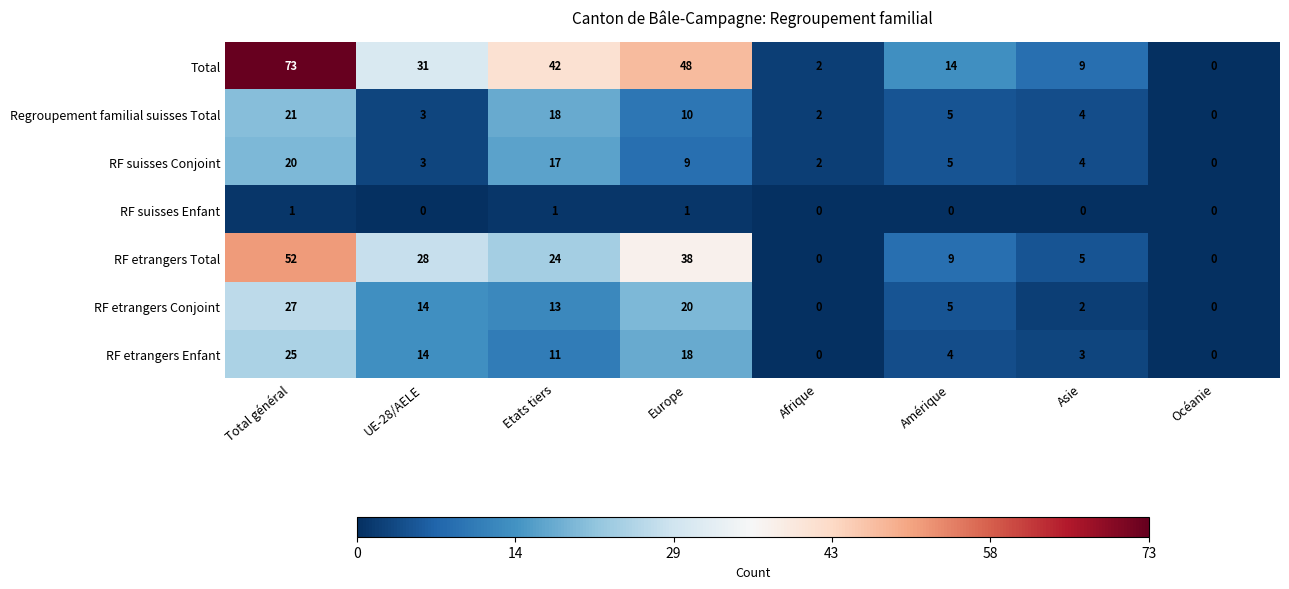

Rank the series by their maximum value, from highest to lowest.

Total, RF etrangers Total, RF etrangers Conjoint, RF etrangers Enfant, Regroupement familial suisses Total, RF suisses Conjoint, RF suisses Enfant